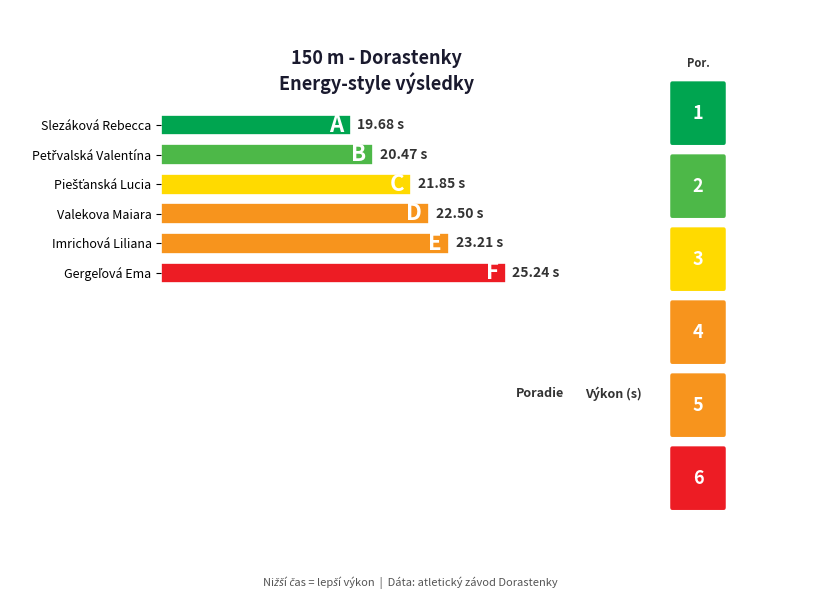

Does the chart contain any negative values?

No